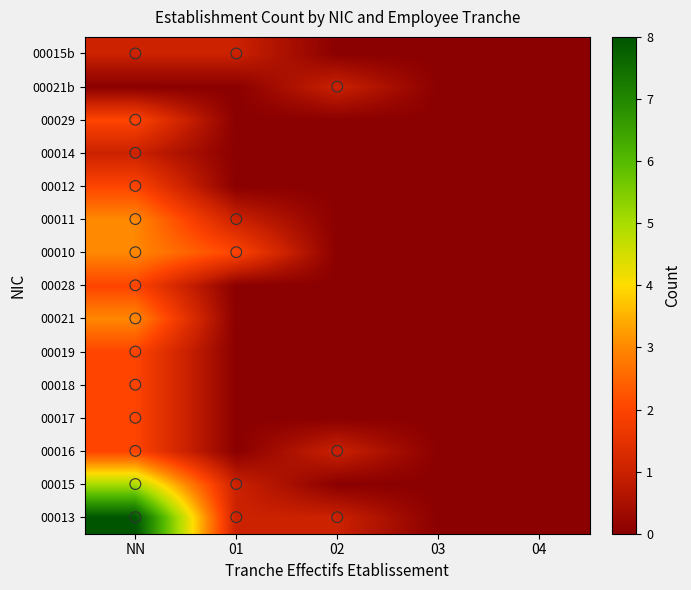

Reading left to right, what are all the values shown in this chart?

00013: NN=8	01=1	02=1	03=0	04=0
00015: NN=5	01=1	02=0	03=0	04=0
00016: NN=2	01=0	02=1	03=0	04=0
00017: NN=2	01=0	02=0	03=0	04=0
00018: NN=2	01=0	02=0	03=0	04=0
00019: NN=2	01=0	02=0	03=0	04=0
00021: NN=3	01=0	02=0	03=0	04=0
00028: NN=2	01=0	02=0	03=0	04=0
00010: NN=3	01=2	02=0	03=0	04=0
00011: NN=3	01=1	02=0	03=0	04=0
00012: NN=2	01=0	02=0	03=0	04=0
00014: NN=1	01=0	02=0	03=0	04=0
00029: NN=2	01=0	02=0	03=0	04=0
00021b: NN=0	01=0	02=1	03=0	04=0
00015b: NN=1	01=1	02=0	03=0	04=0